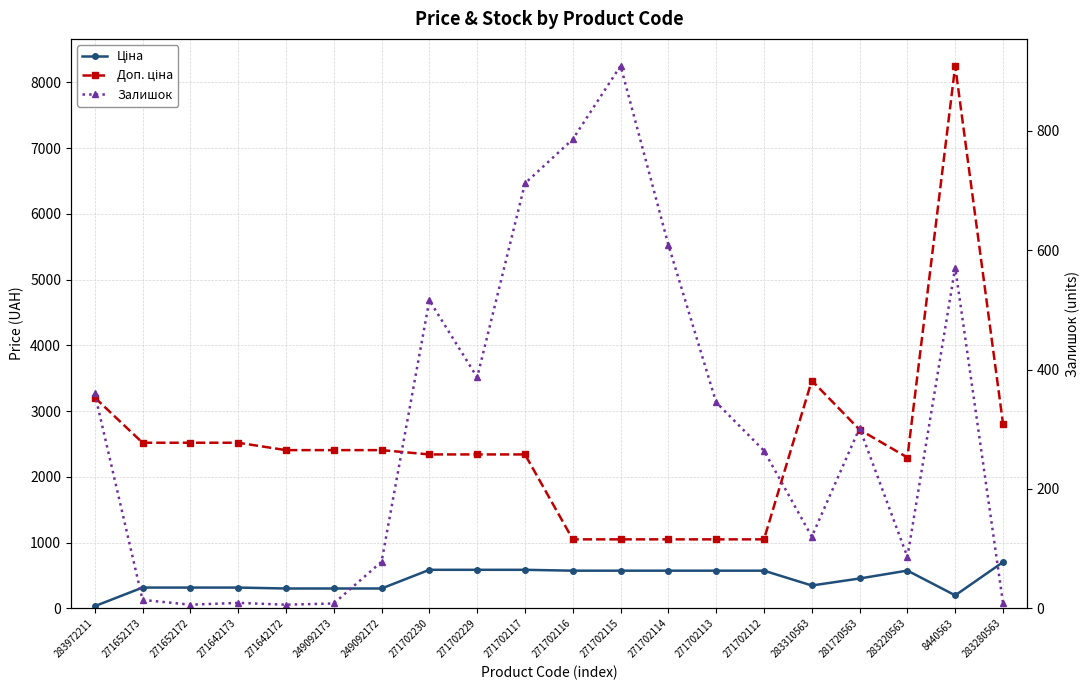

At which label does Залишок first exceed 302?

283972211